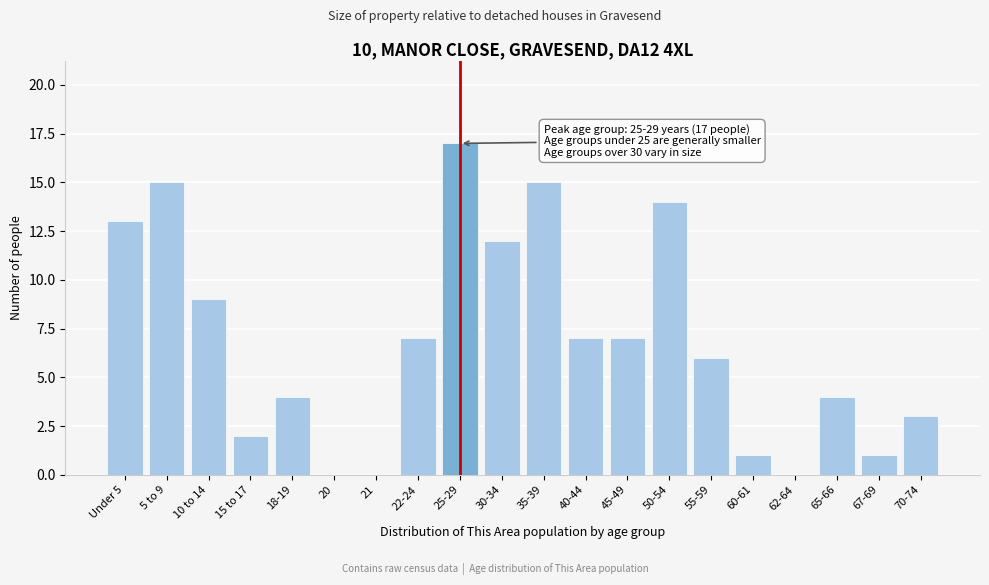

Reading right to left, what are all the values shown in this chart?

70-74=3	67-69=1	65-66=4	62-64=0	60-61=1	55-59=6	50-54=14	45-49=7	40-44=7	35-39=15	30-34=12	25-29=17	22-24=7	21=0	20=0	18-19=4	15 to 17=2	10 to 14=9	5 to 9=15	Under 5=13